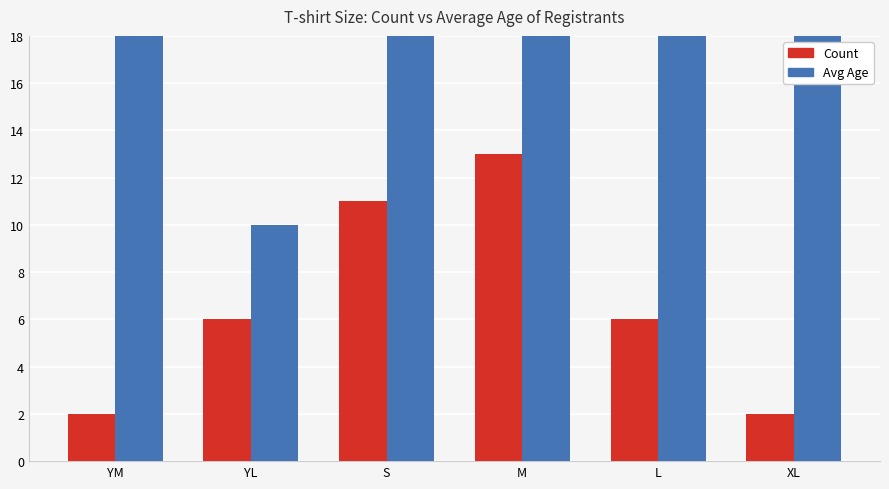

Which series changed the most between YL and XL?

Avg Age